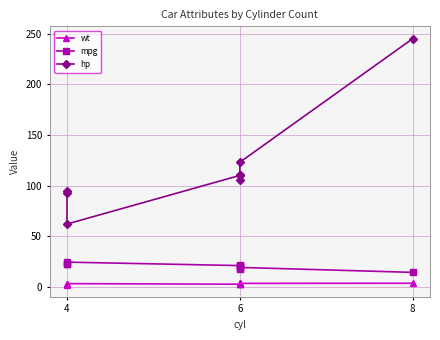

Rank the series by their maximum value, from highest to lowest.

hp, mpg, wt